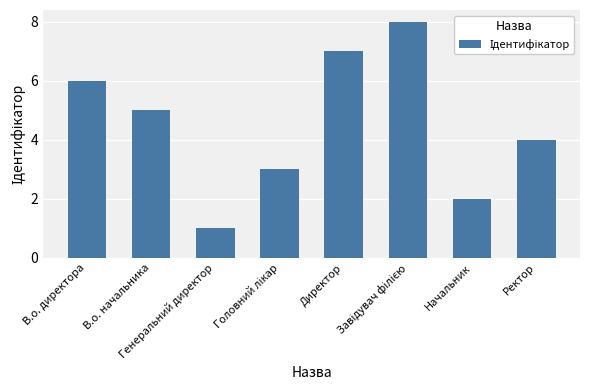

What is the value of the 7th bar from the left?

2